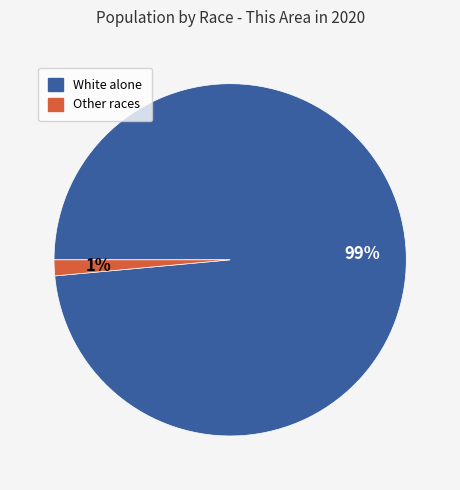

To the nearest percent, what percentage of the pie is White alone?

99%